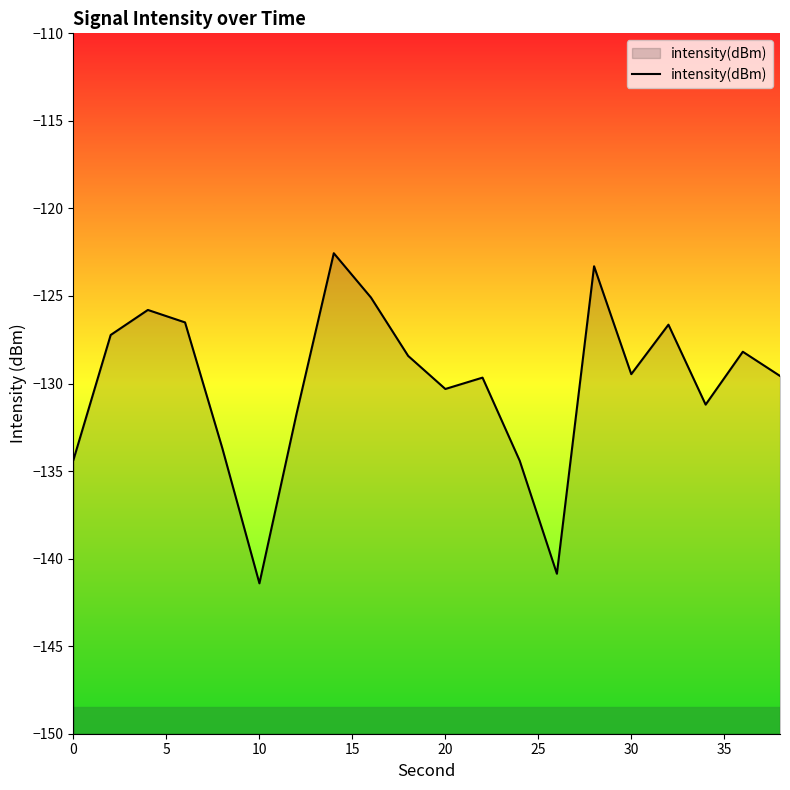

What is the smallest value displayed?

-141.4